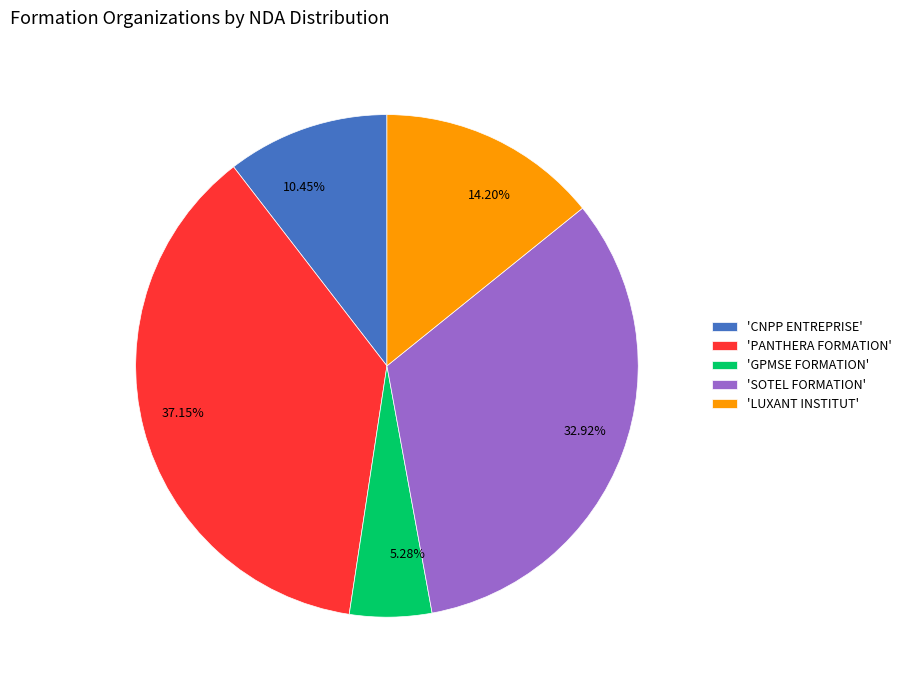

How many slices are in this pie chart?

5